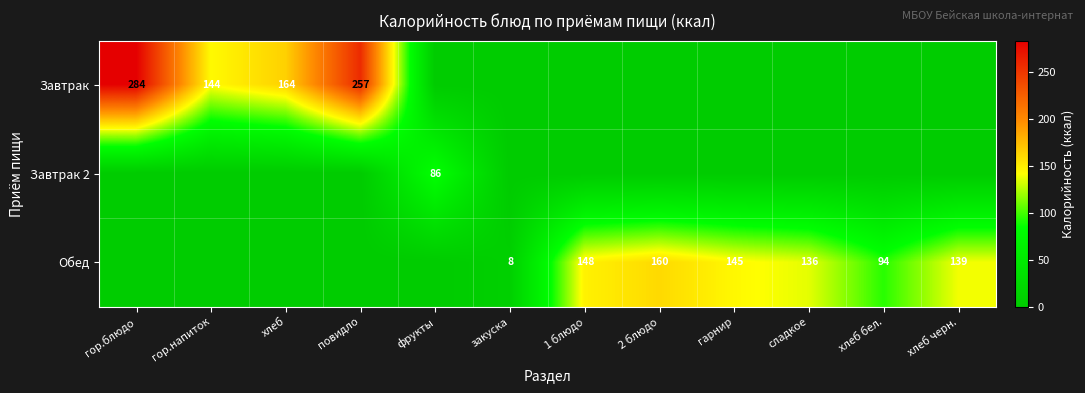

The value of Обед at 1 блюдо is 201. True or false?

False